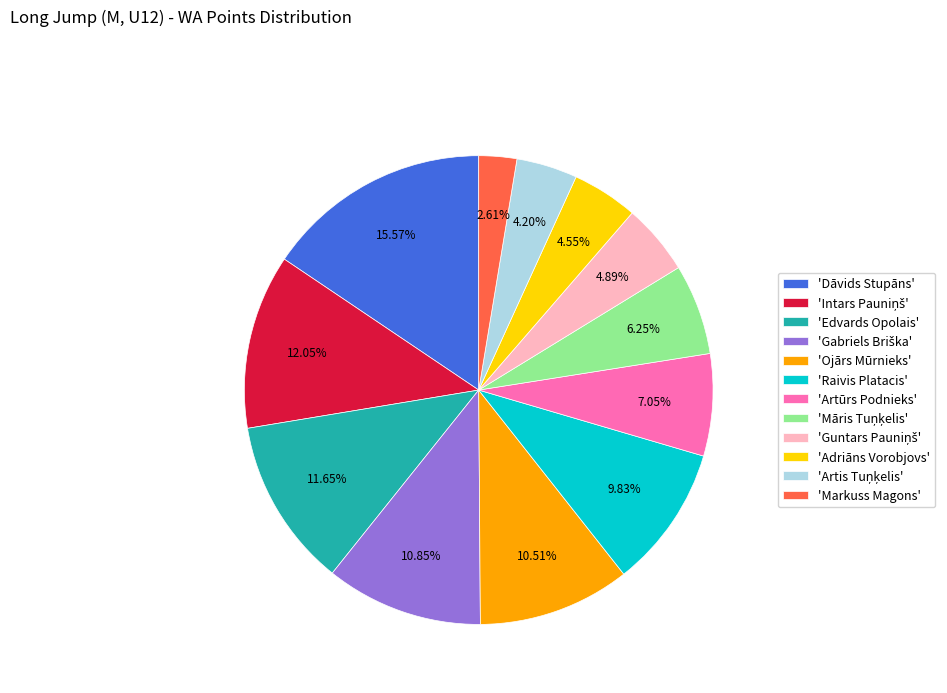

What is the smallest slice in the pie chart?

'Markuss Magons'